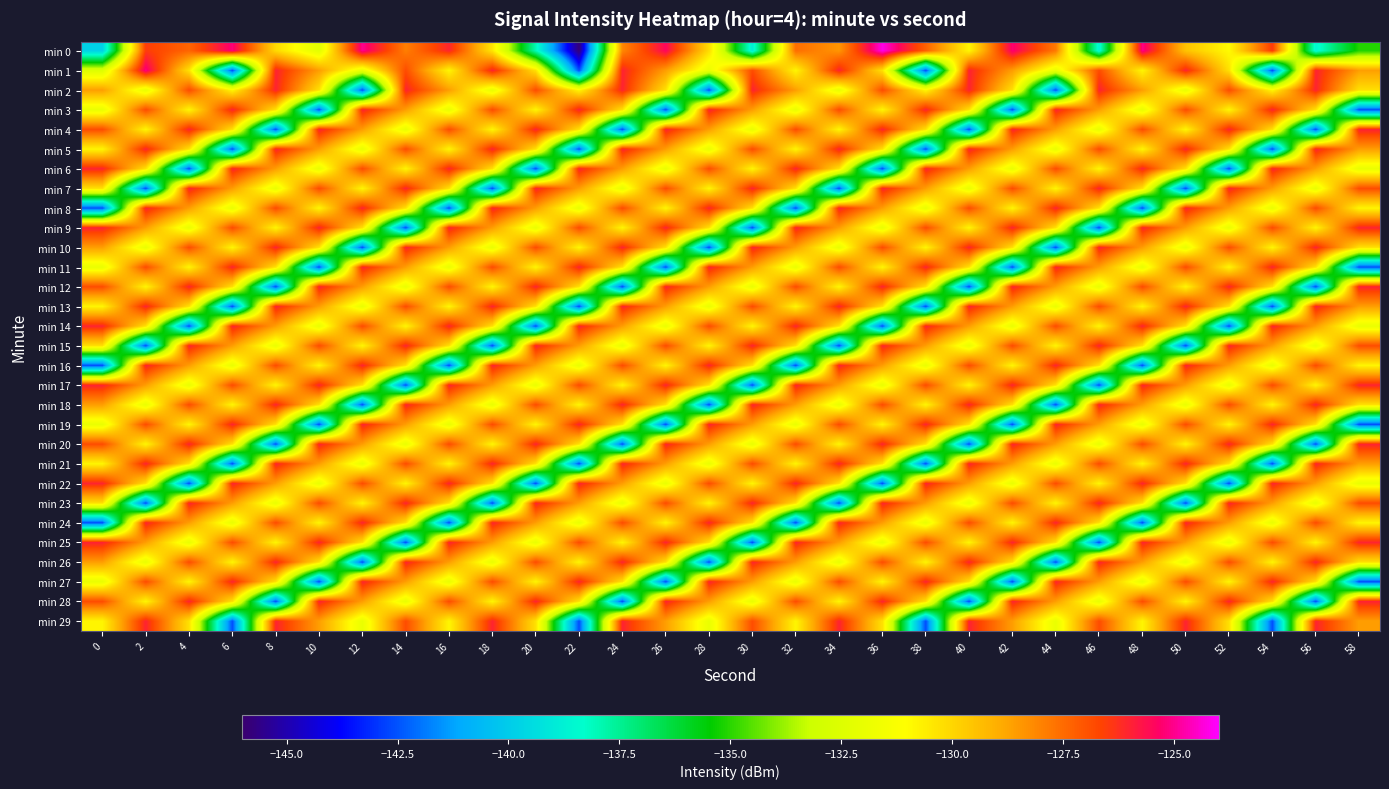

Rank the series at 2 from lowest to highest value.

min 7, min 15, min 23, min 2, min 10, min 18, min 26, min 4, min 12, min 20, min 28, min 6, min 14, min 22, min 9, min 17, min 25, min 3, min 11, min 19, min 27, min 0, min 5, min 13, min 21, min 29, min 8, min 16, min 24, min 1